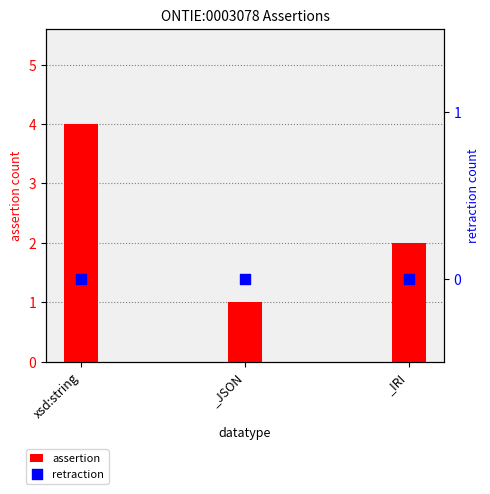

What is the total value across all series at _JSON?

1